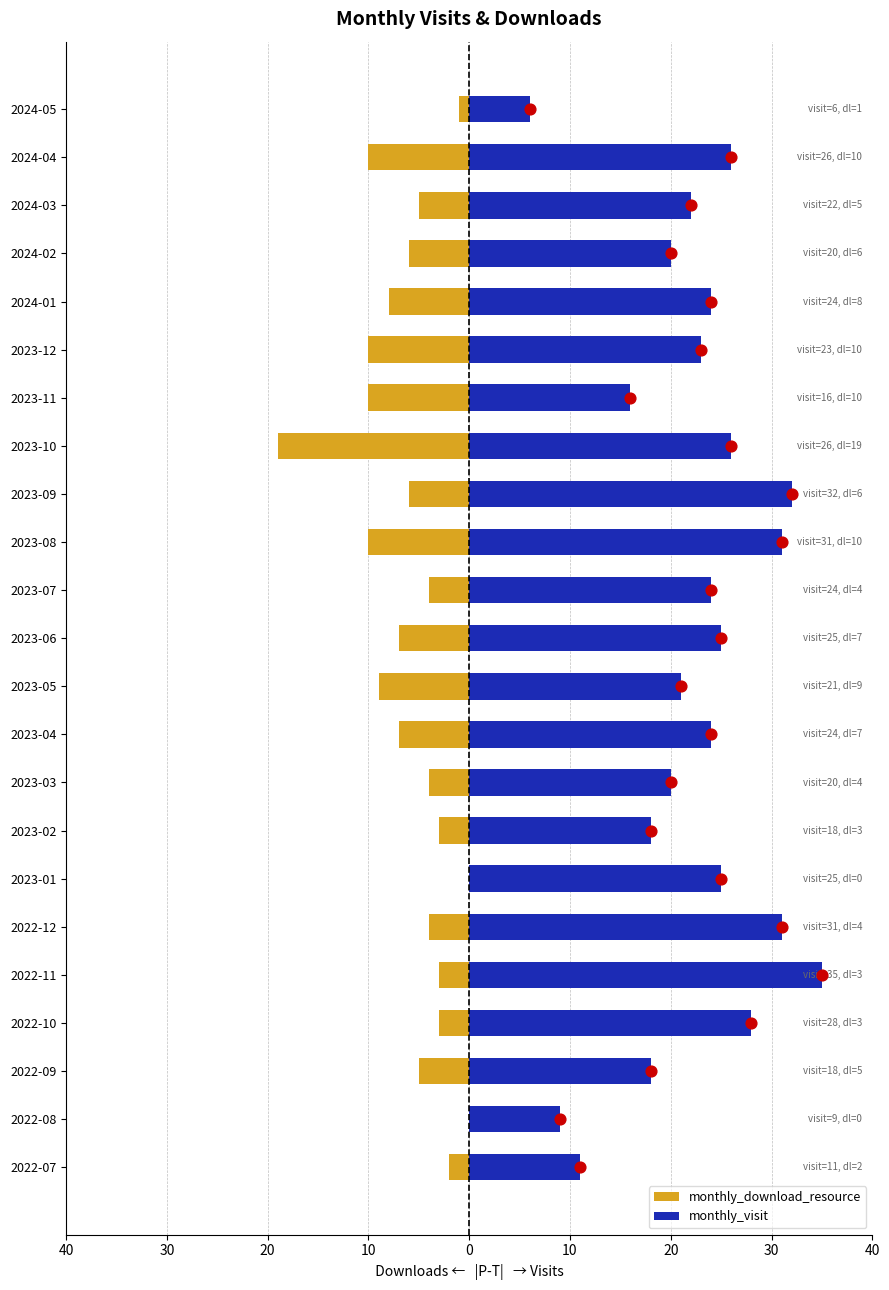

Which series reaches the maximum Y coordinate?

monthly_visit